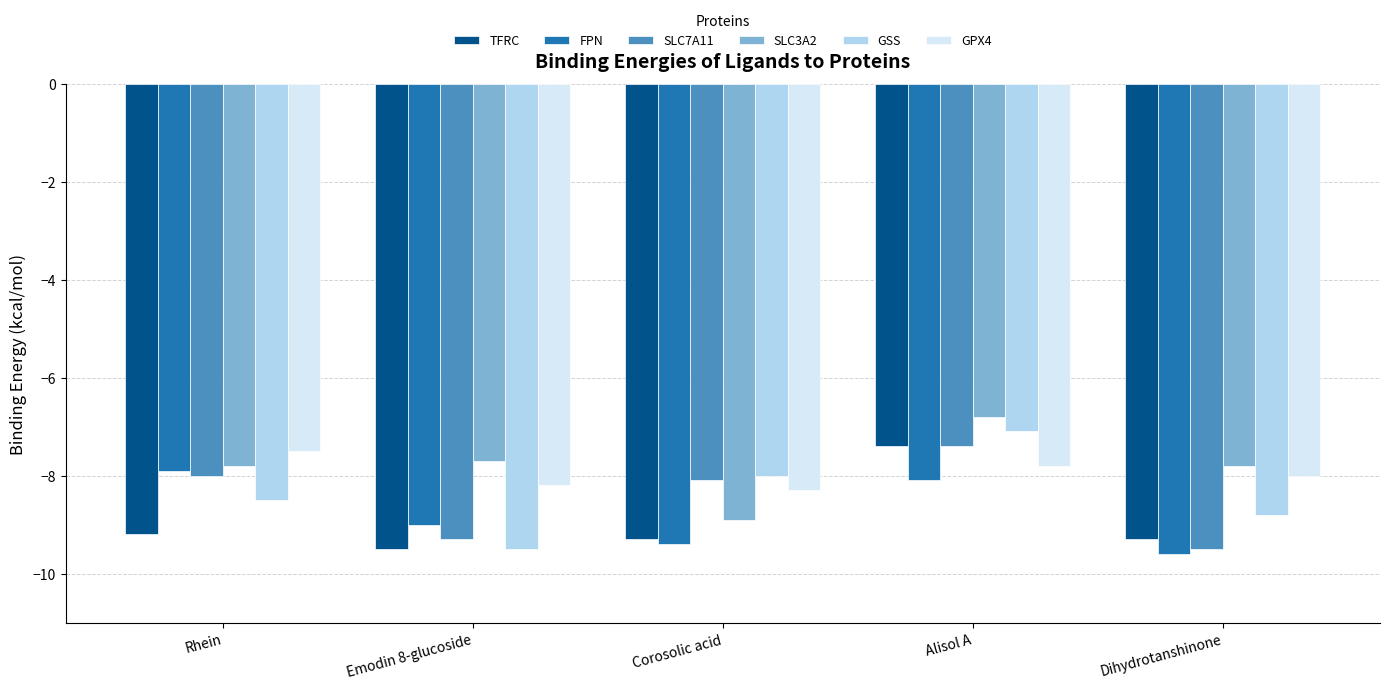

What is the smallest value displayed?

-9.6